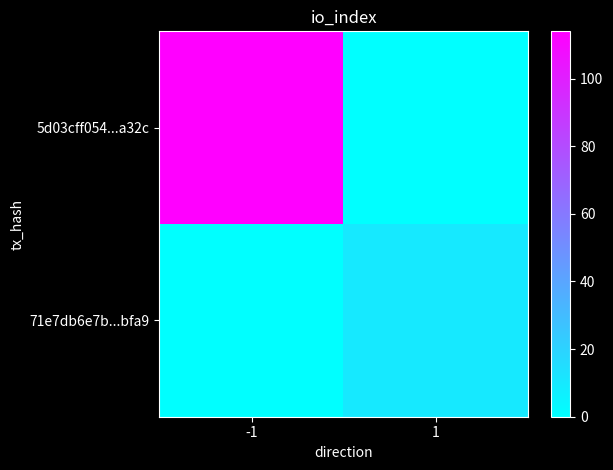

Which series changed the most between -1 and 1?

5d03cff054...a32c